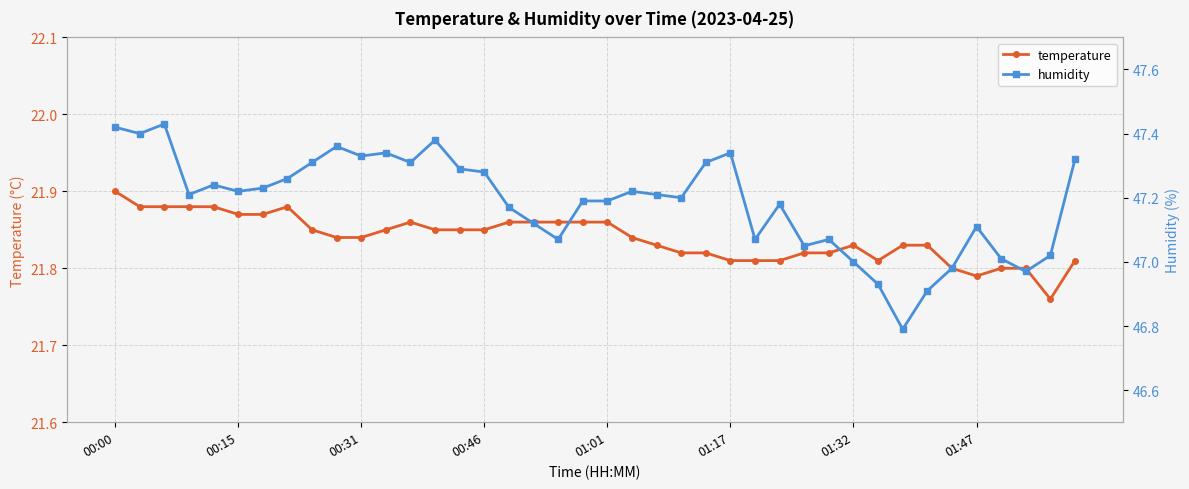

Rank the series at 01:32 from lowest to highest value.

temperature, humidity